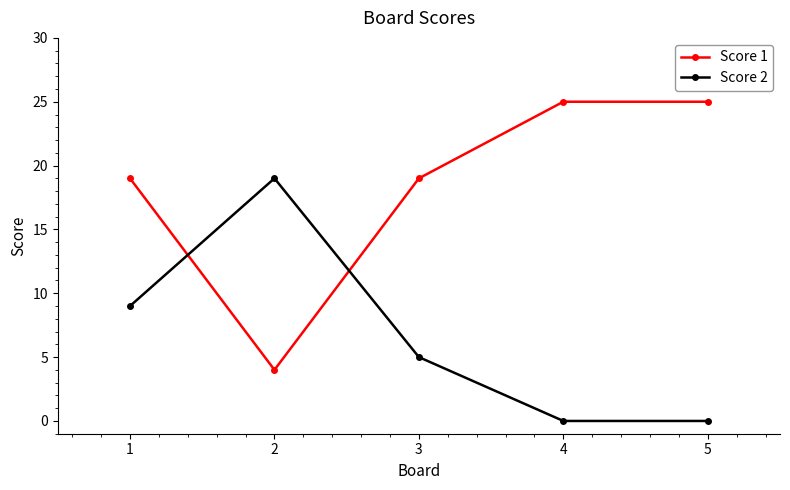

How many times do Score 1 and Score 2 cross each other?

2